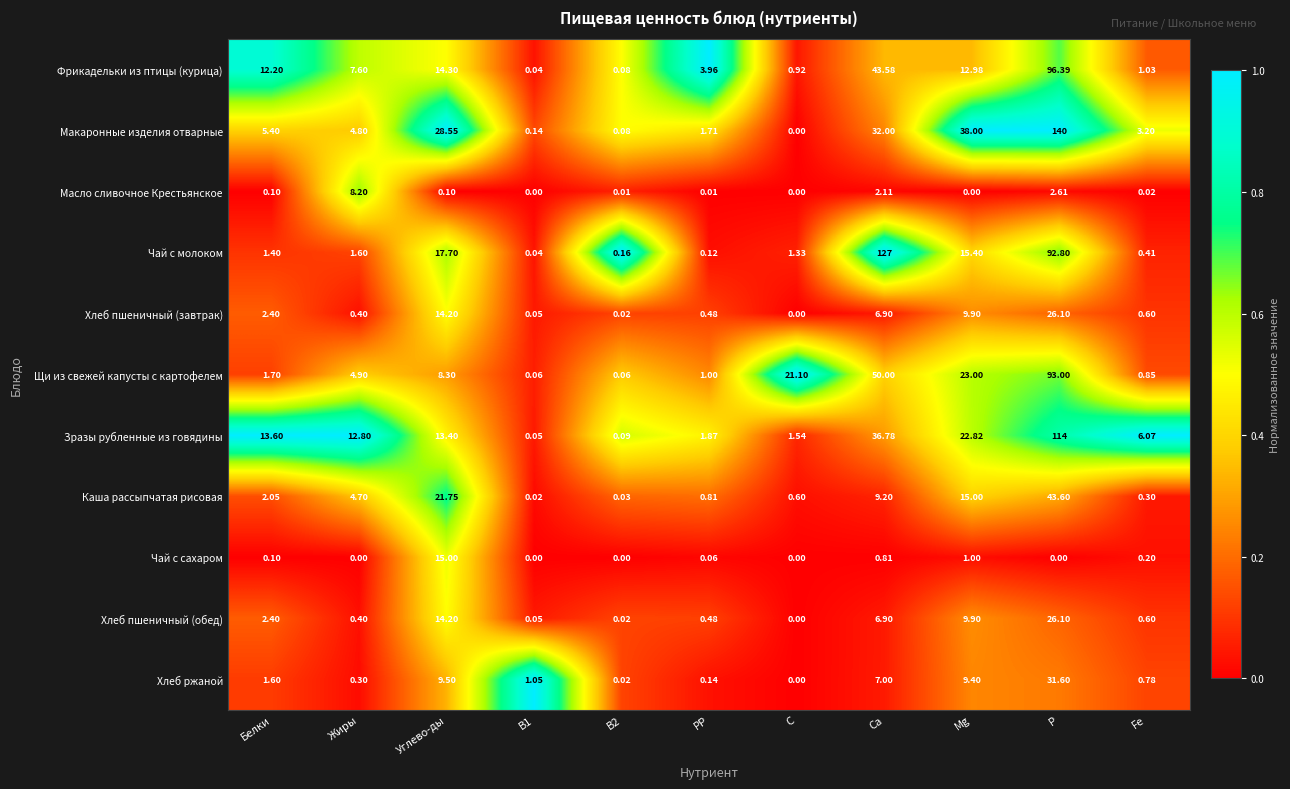

Which series has the largest total across all categories?

Чай с молоком